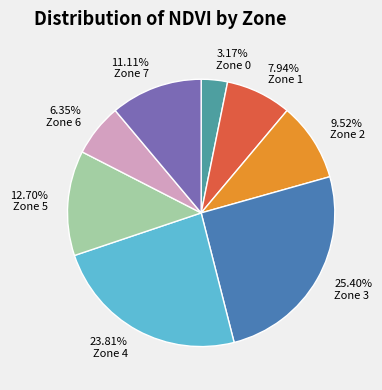

Do Zone 2 and Zone 4 together represent more than half of the pie?

No